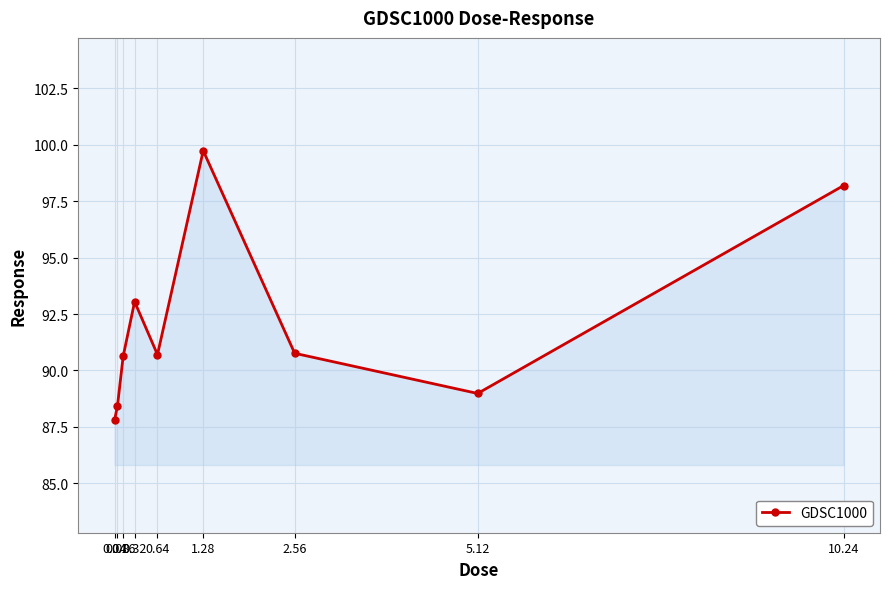

What is the label of the 8th point from the right?

0.08